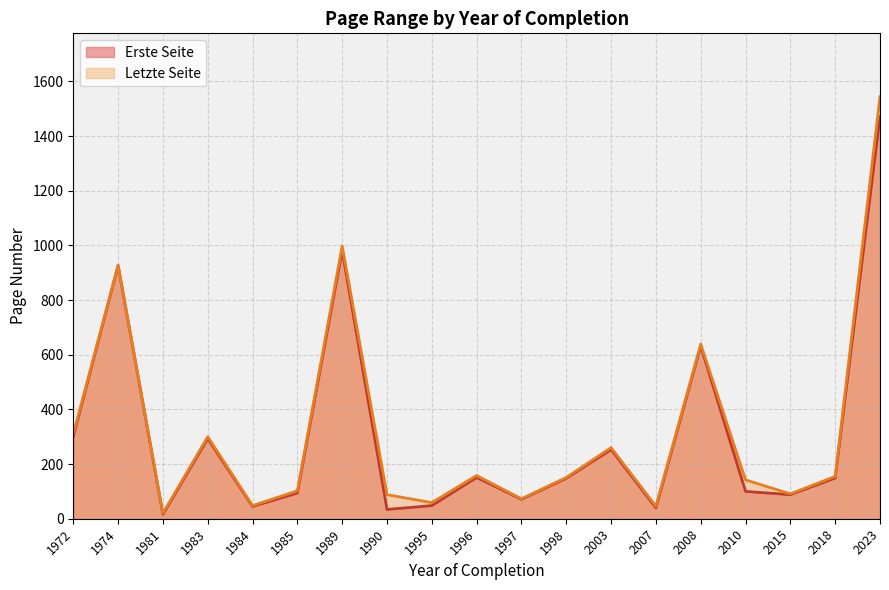

What is the difference between the second highest and second lowest values in the Letzte Seite series?

952